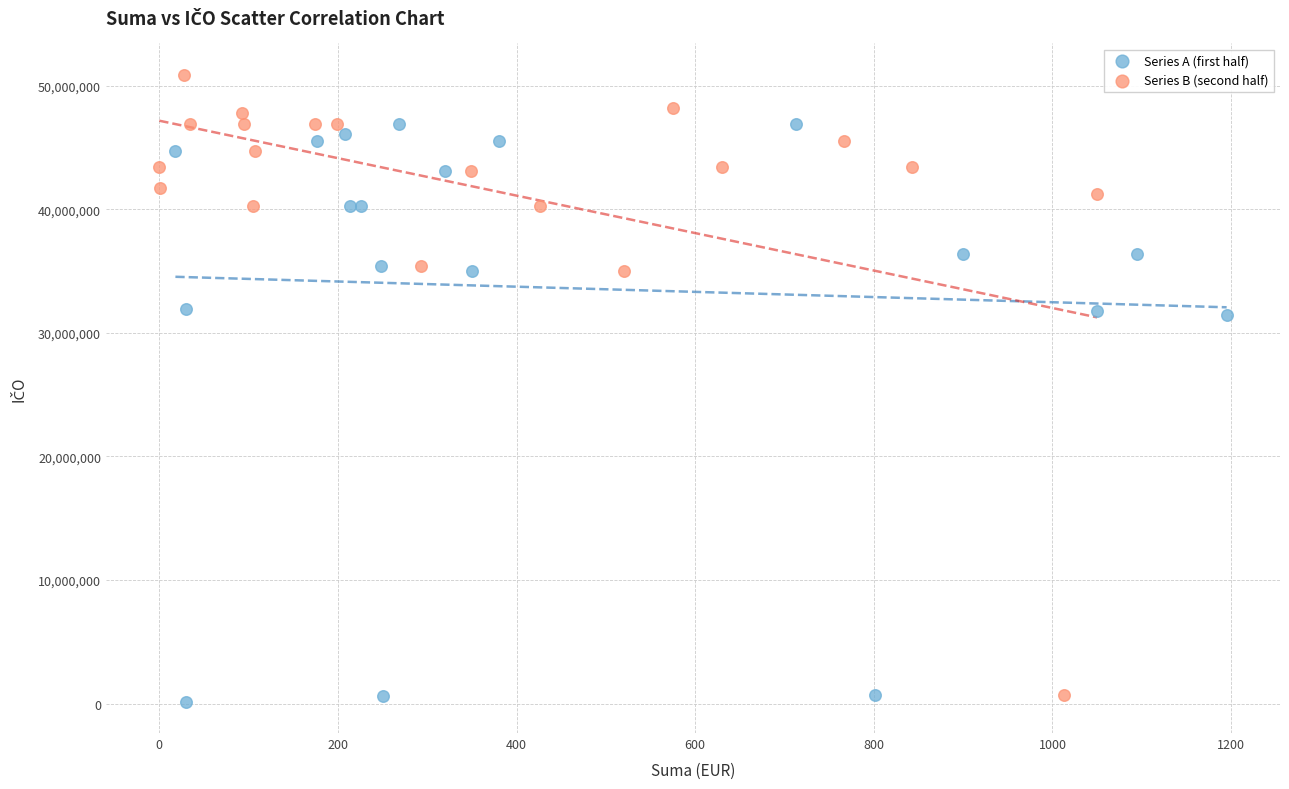

What are all the series names shown in the legend?

Series A (first half), Series B (second half)